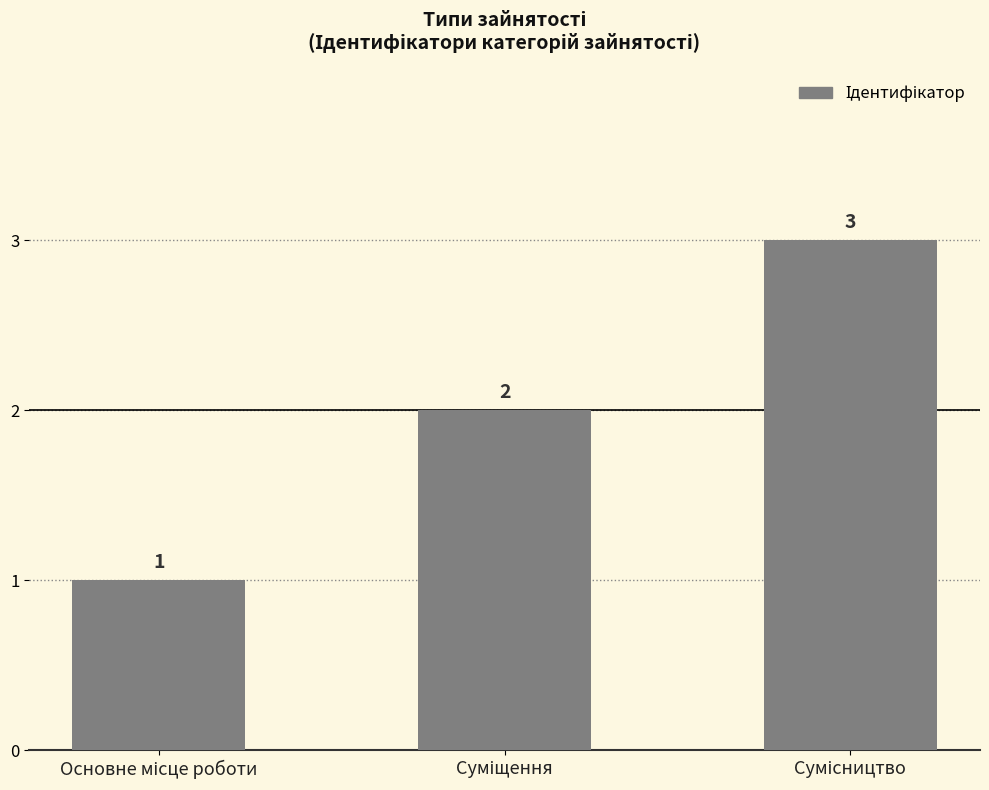

What is the sum of all values?

6